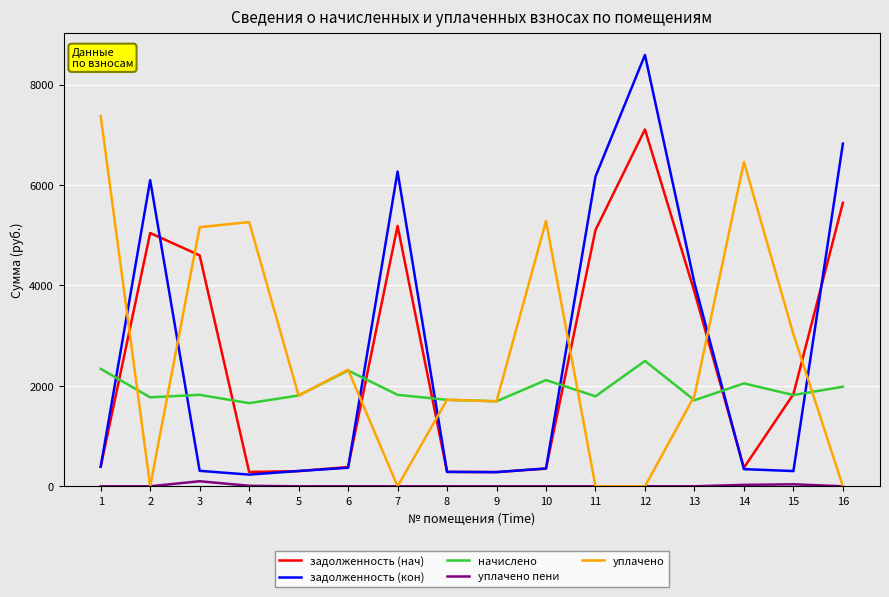

What is the maximum value for начислено?

2496.4